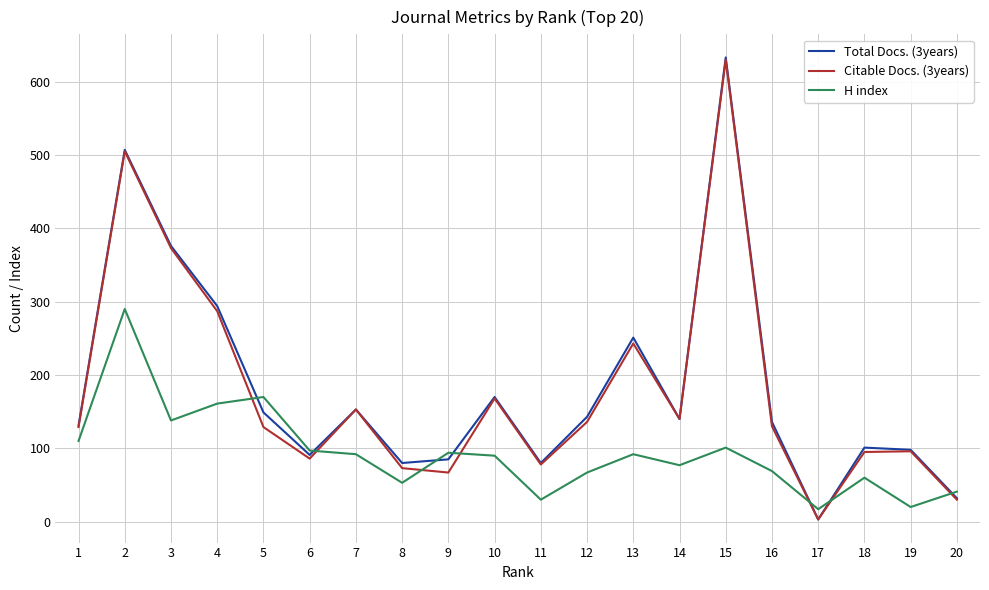

Is this an area chart (filled region under the line)?

No